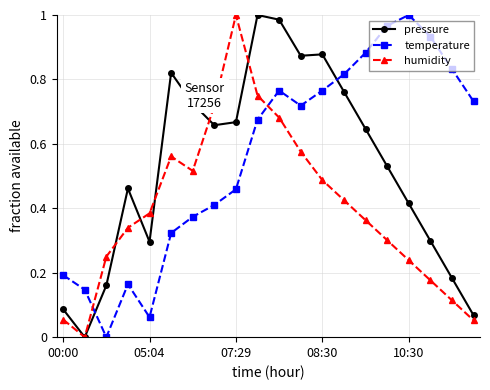

How many intersections are there between temperature and humidity?

2